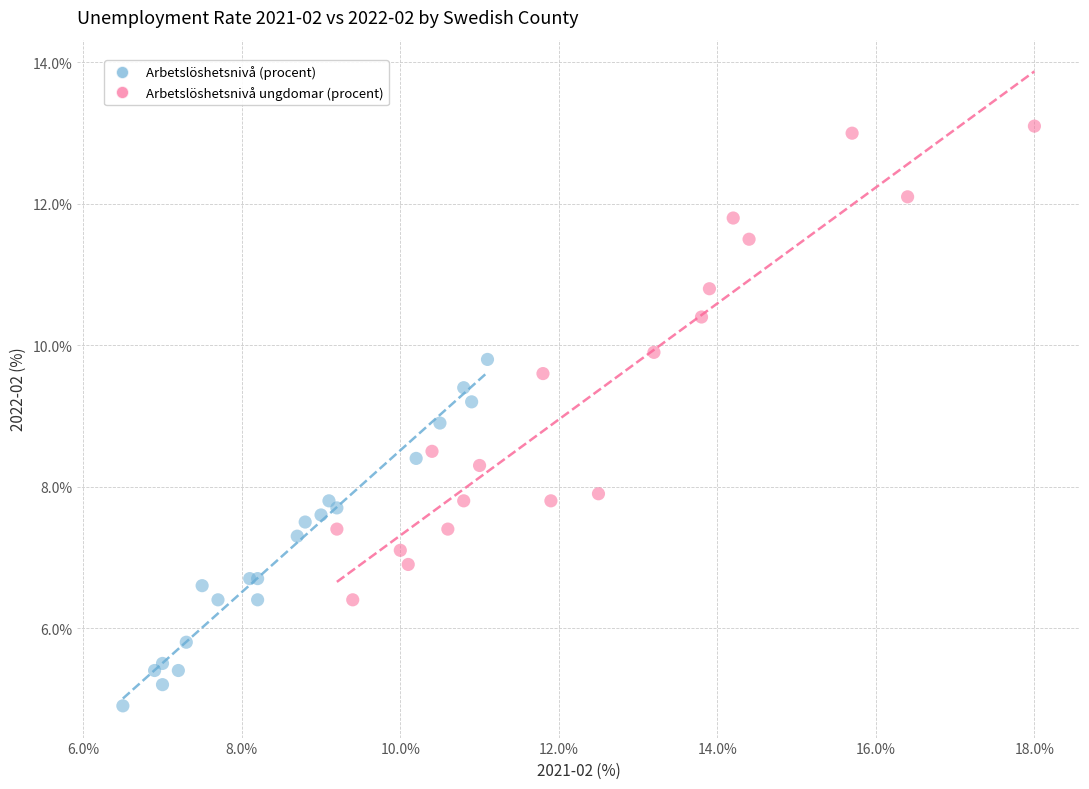

Which series has the largest Y range (max minus min)?

Arbetslöshetsnivå ungdomar (procent)